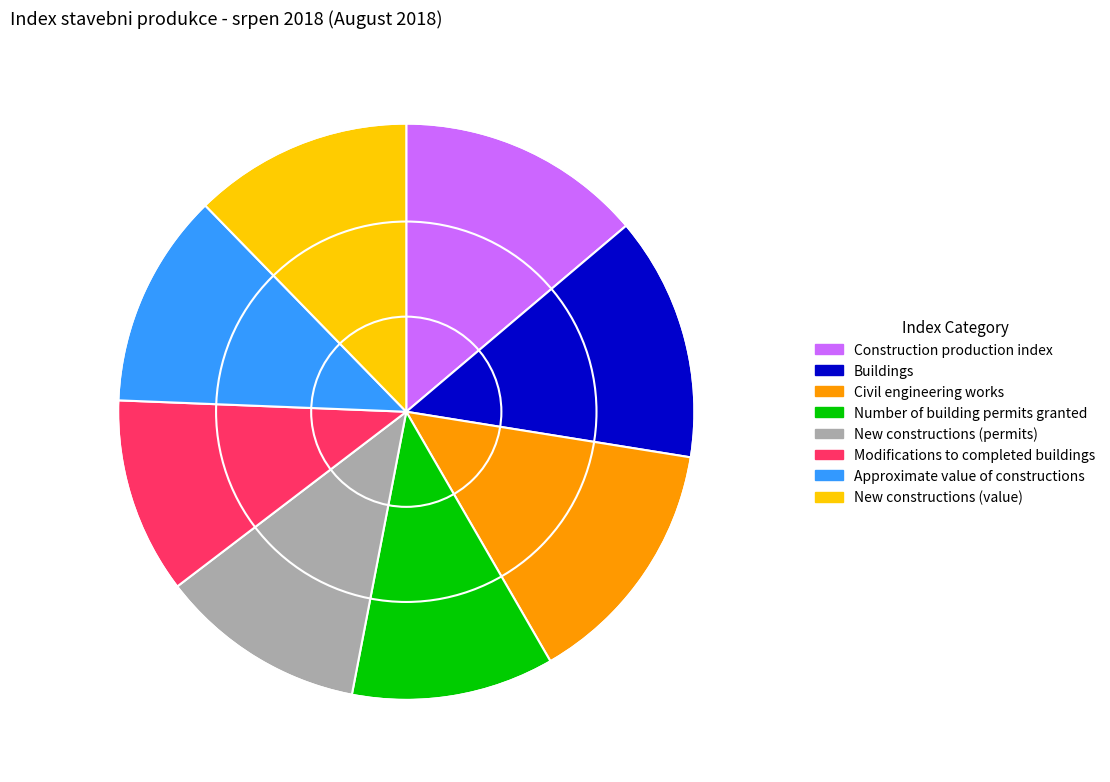

True or false: Approximate value of constructions accounts for 12% of the total.

True